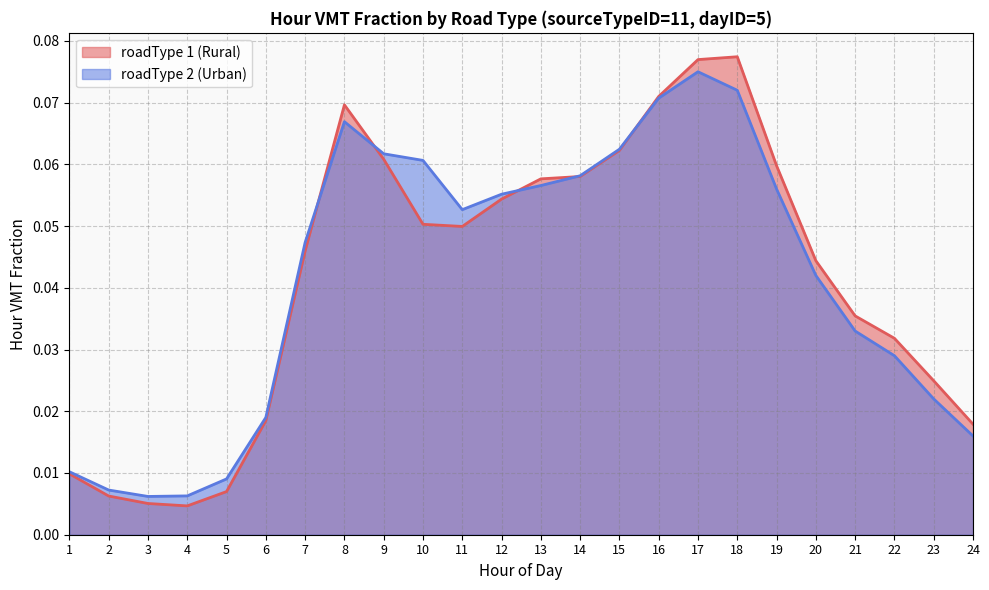

Rank the series by their maximum value, from highest to lowest.

roadType 1 (Rural), roadType 2 (Urban)